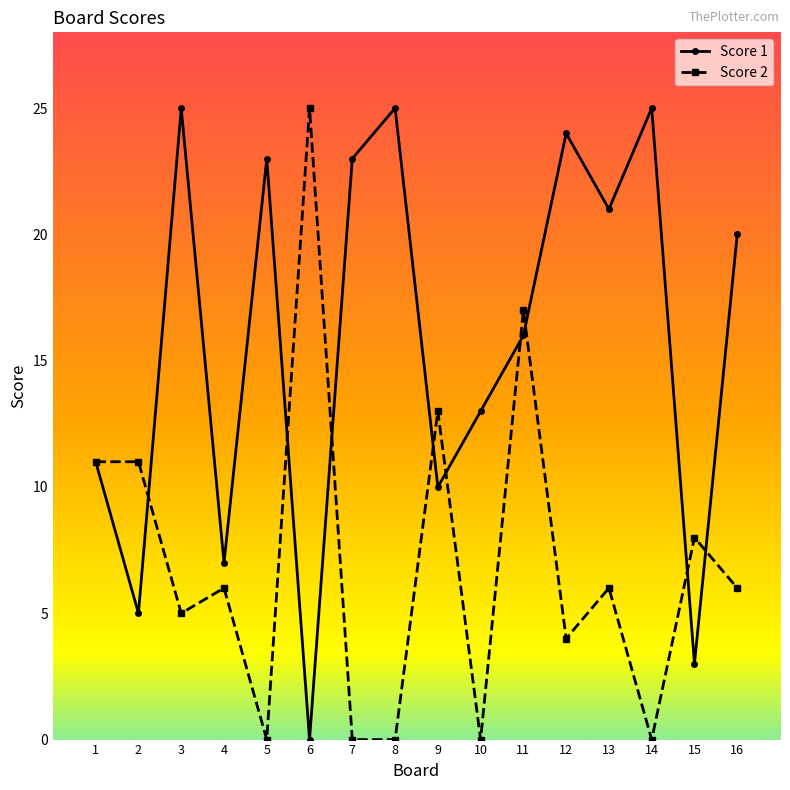

After their last crossing, which series has the higher values: Score 1 or Score 2?

Score 1